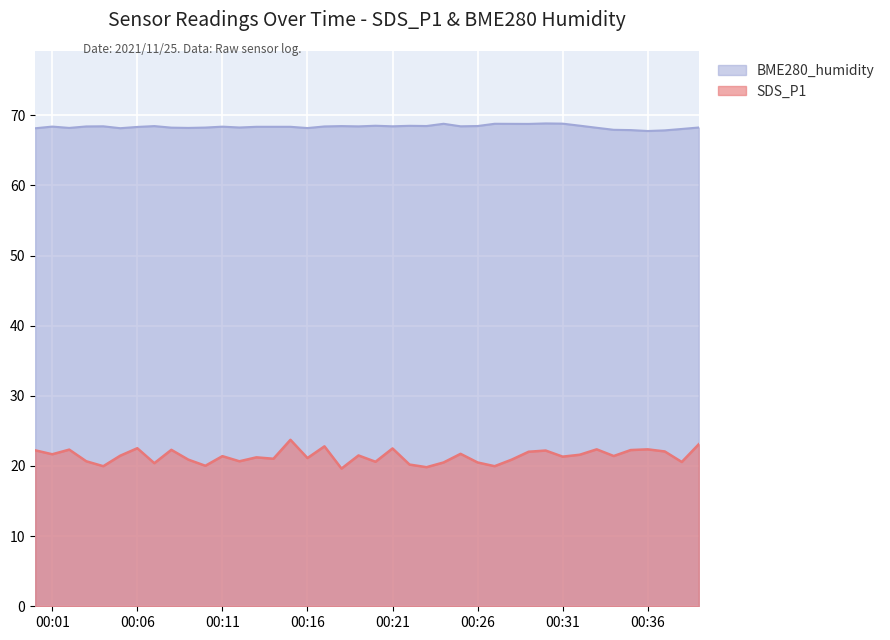

Which category has the highest value in the BME280_humidity series?

2021/11/25 00:30